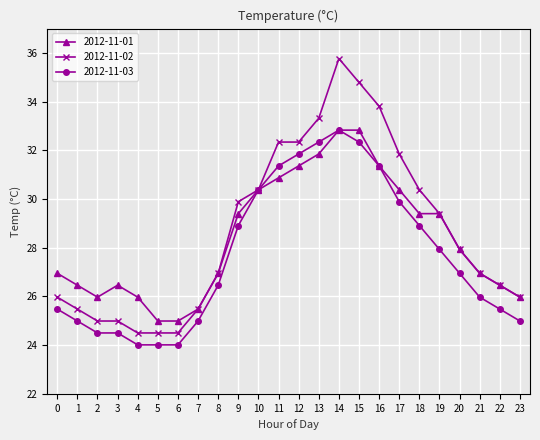

The value of 2012-11-01 at 2 is 37.9. True or false?

False